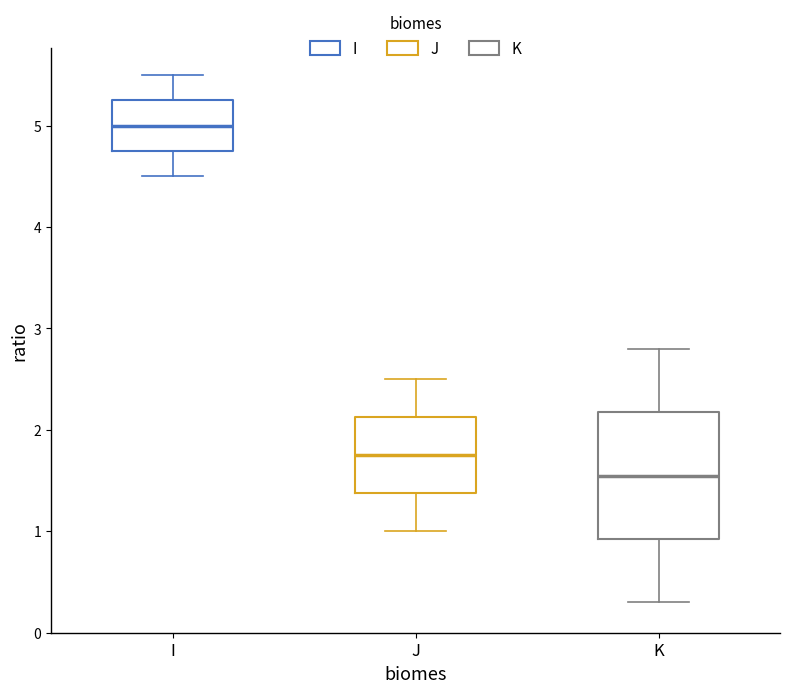

Which box is the tallest, from its lower edge to its upper edge?

K